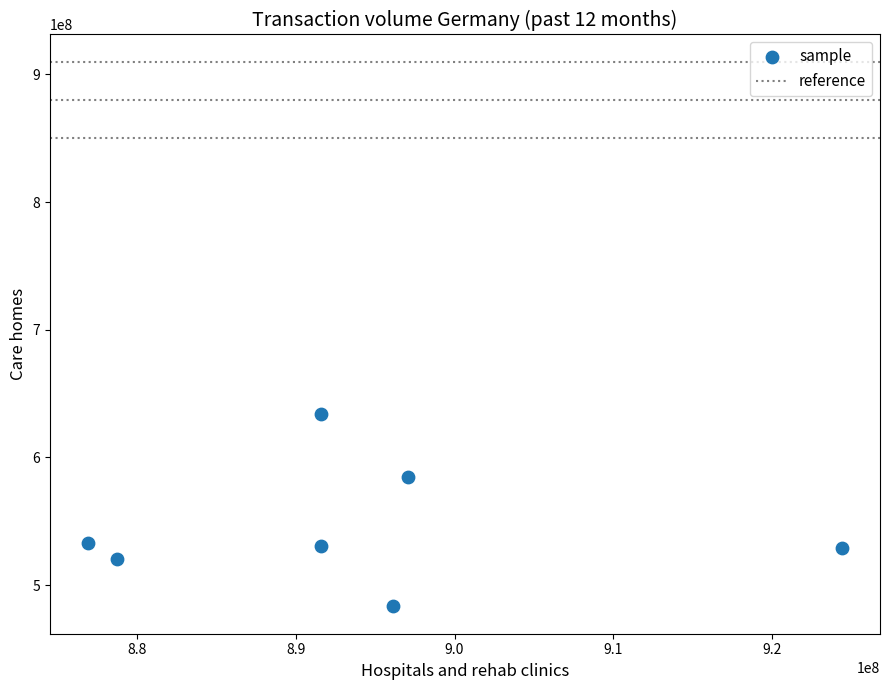

How many points are shown in the scatter plot?

7